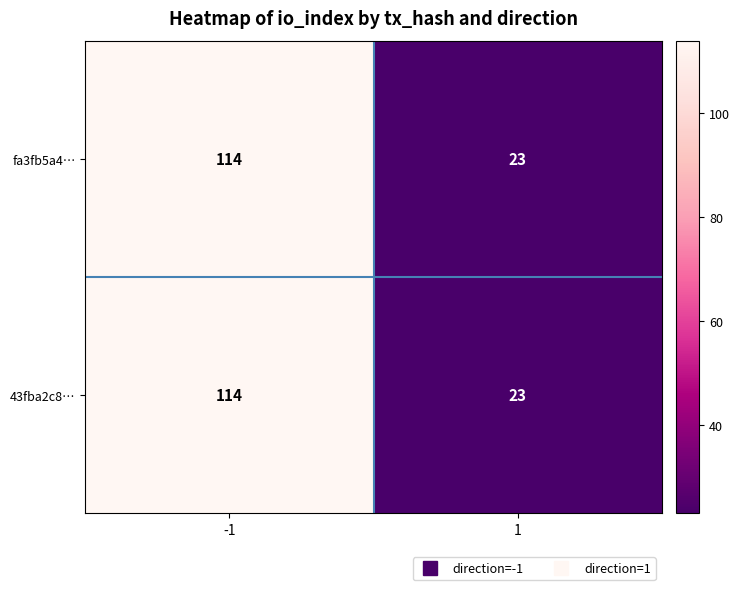

What is the sum of the 43fba2c8… values at 1 and -1?

137